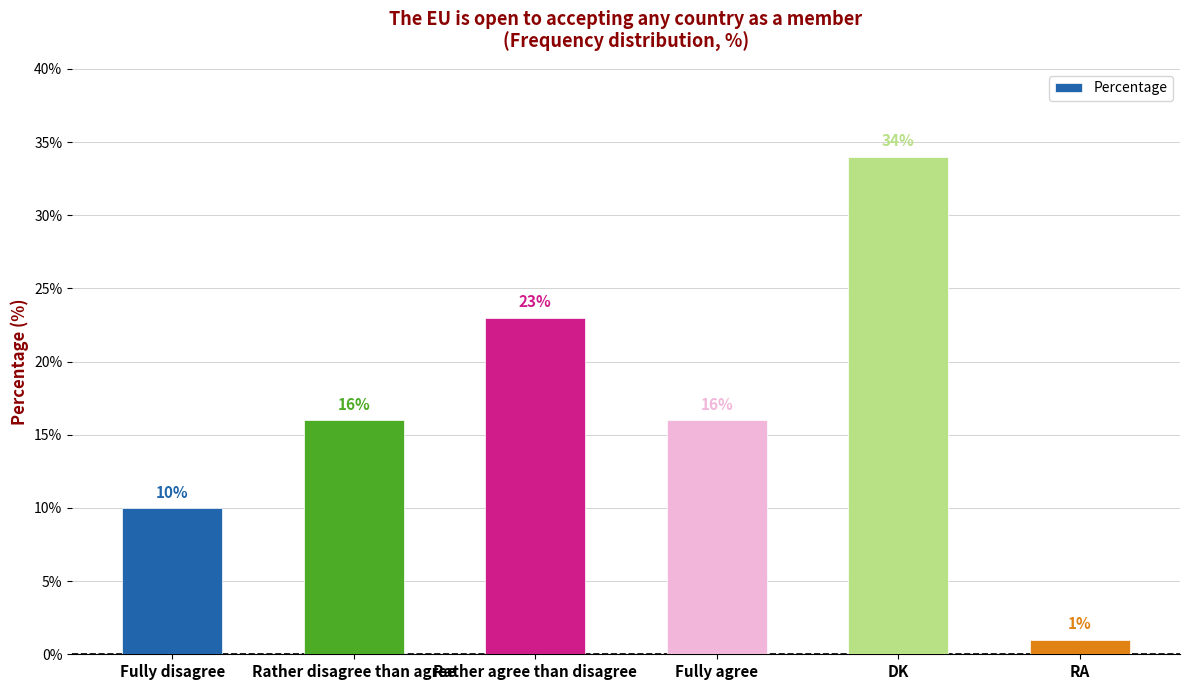

At which category does the chart reach its peak across all series?

DK